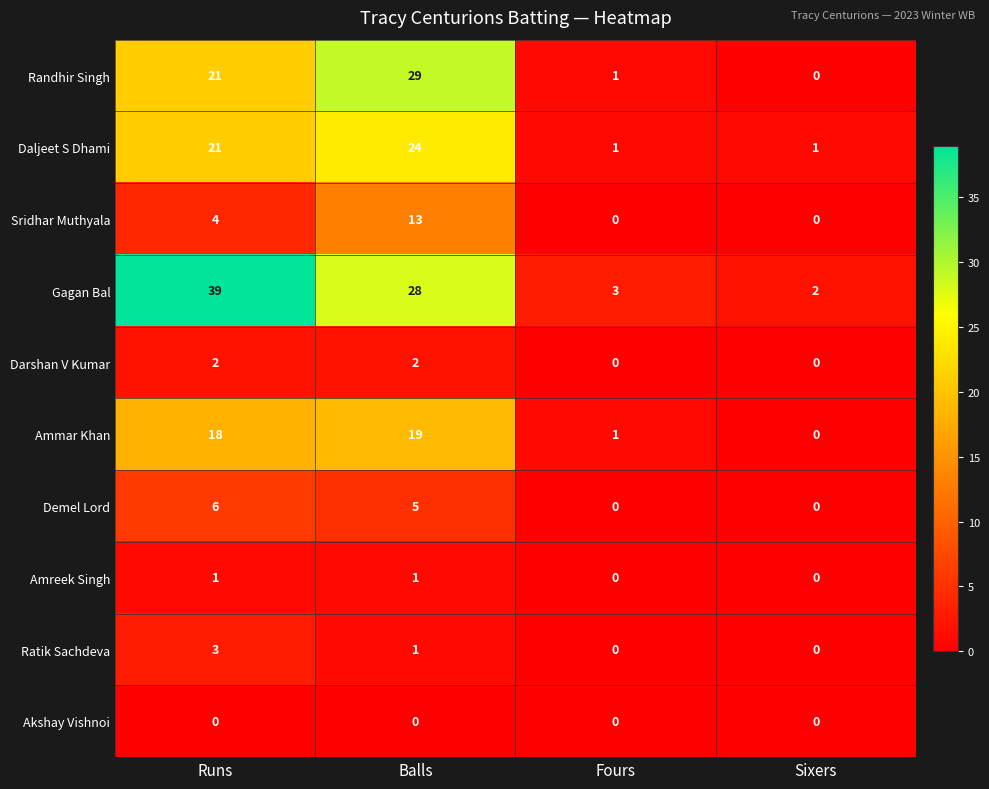

How many positive values does the Amreek Singh series have?

2